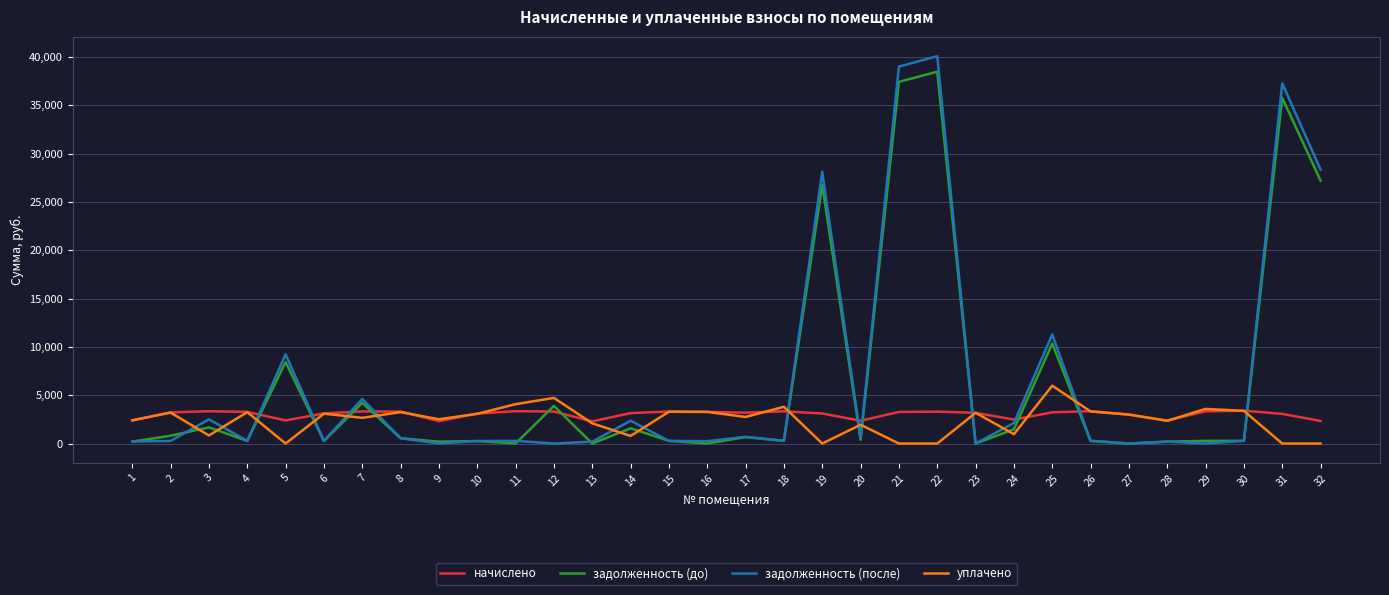

Between 11 and 31, which series saw the biggest shift?

задолженность (после)